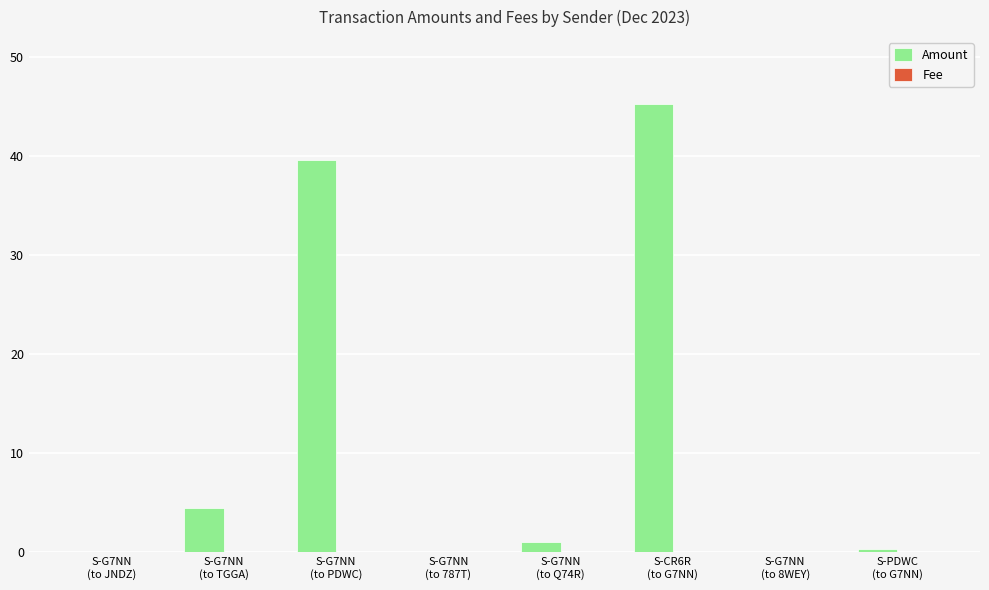

What is the greatest value displayed?

45.3